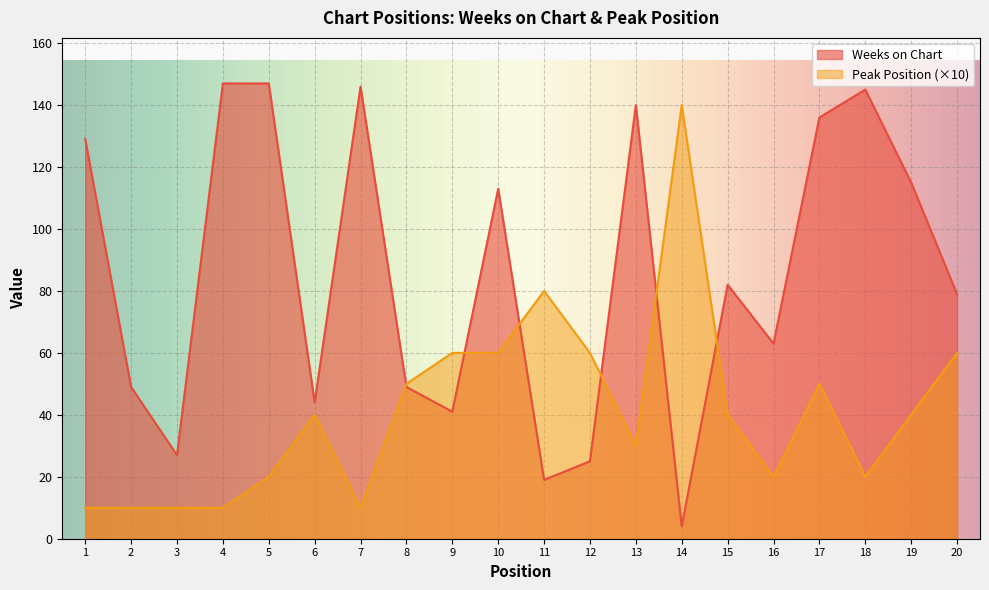

How many times do Peak Position and Weeks on Chart cross each other?

6